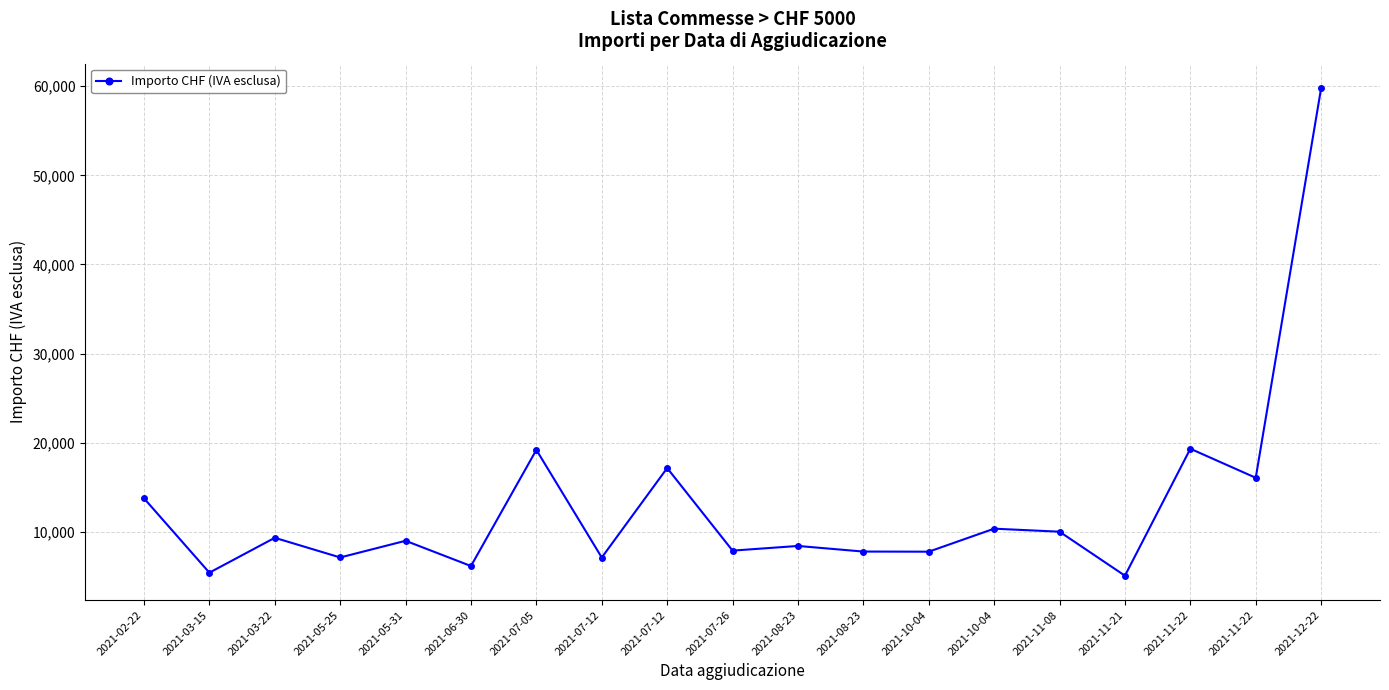

What is the minimum value shown in the chart?

5061.1